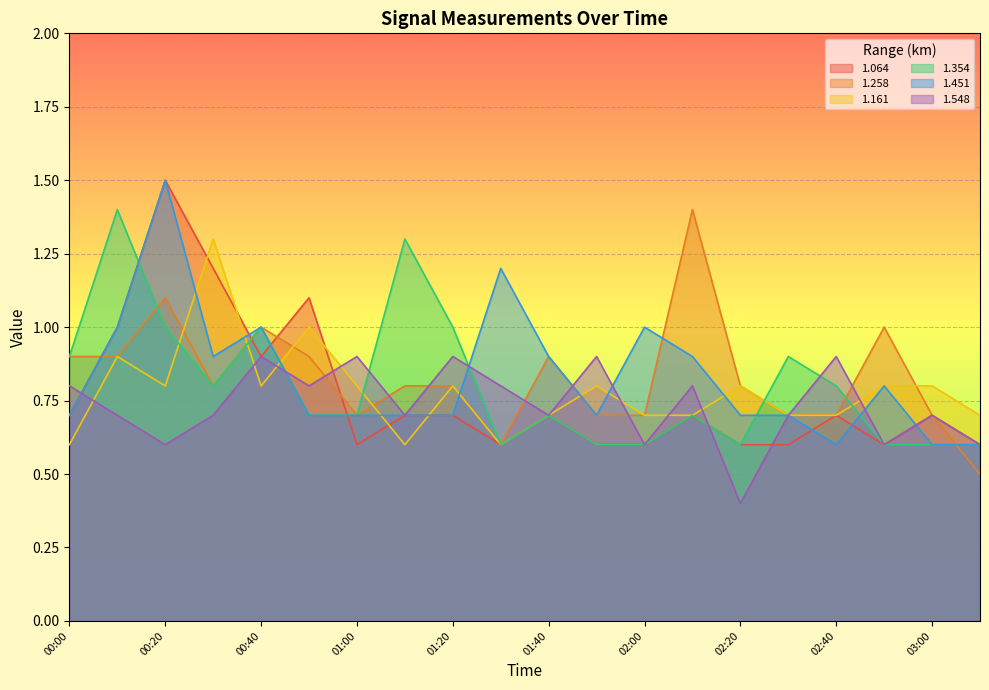

The value of 1.451 at 00:20 is 1.5. True or false?

True